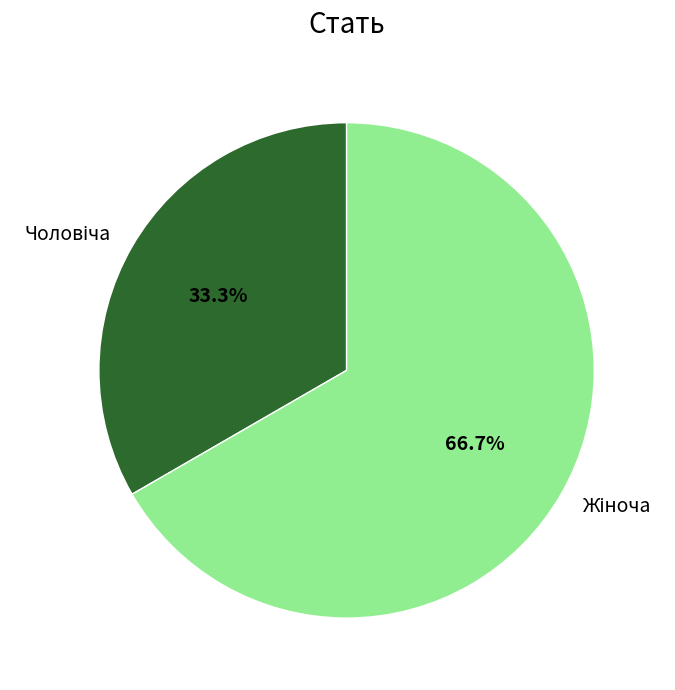

Is there any slice that represents more than half of the pie?

Yes